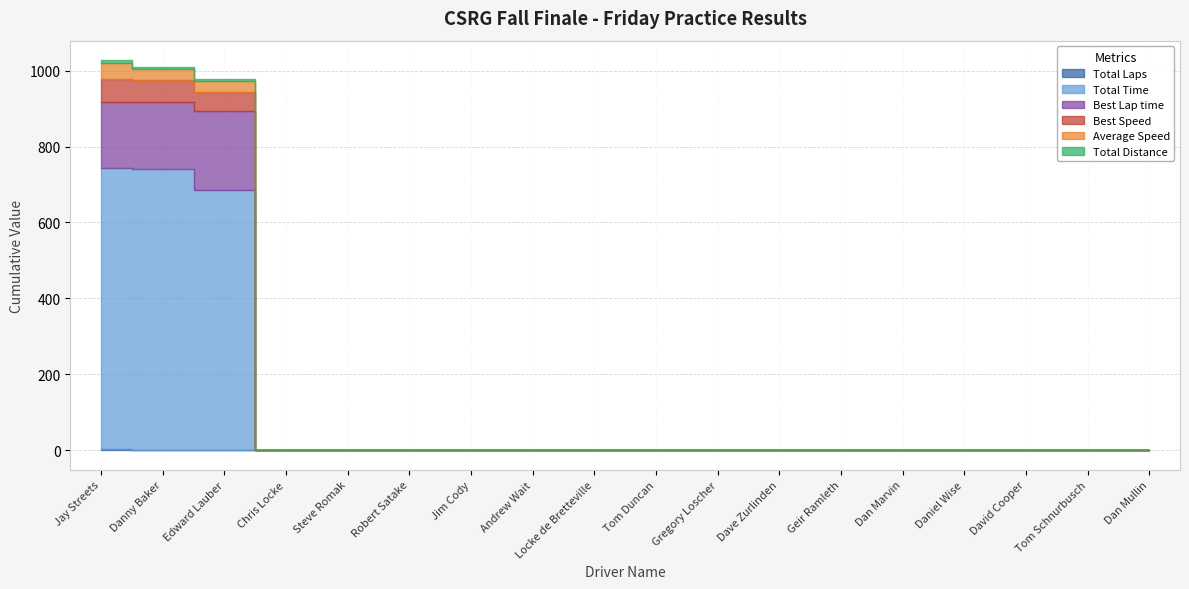

Which series has the largest total across all categories?

Total Time